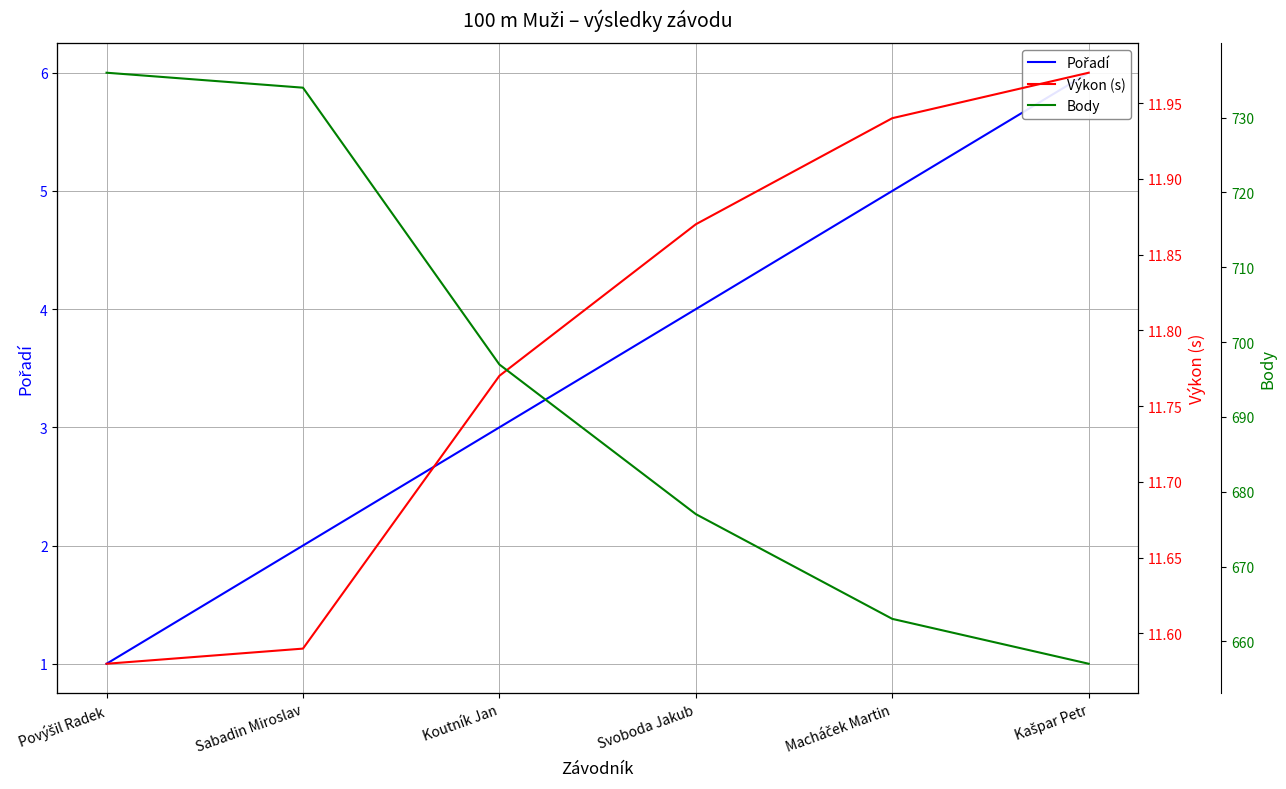

Reading left to right, list all the values displayed in this chart.

Pořadí: 1.0	2.0	3.0	4.0	5.0	6.0
Výkon (s): 11.6	11.6	11.8	11.9	11.9	12.0
Body: 736.0	734.0	697.0	677.0	663.0	657.0